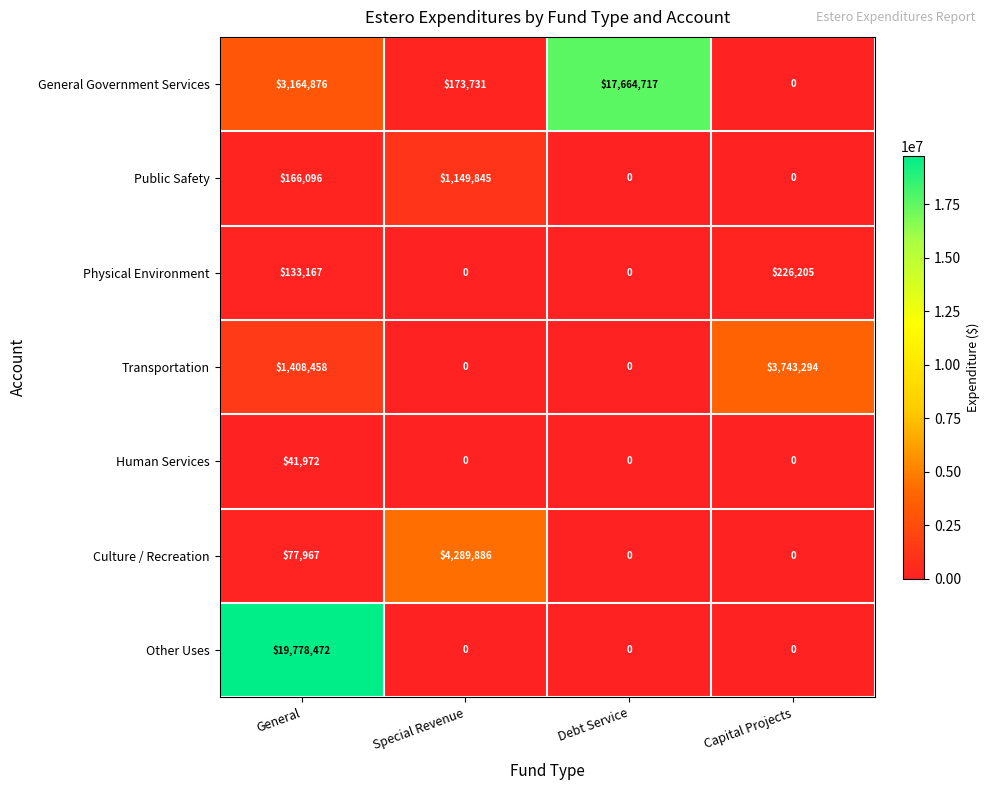

How many series are shown in this chart?

7